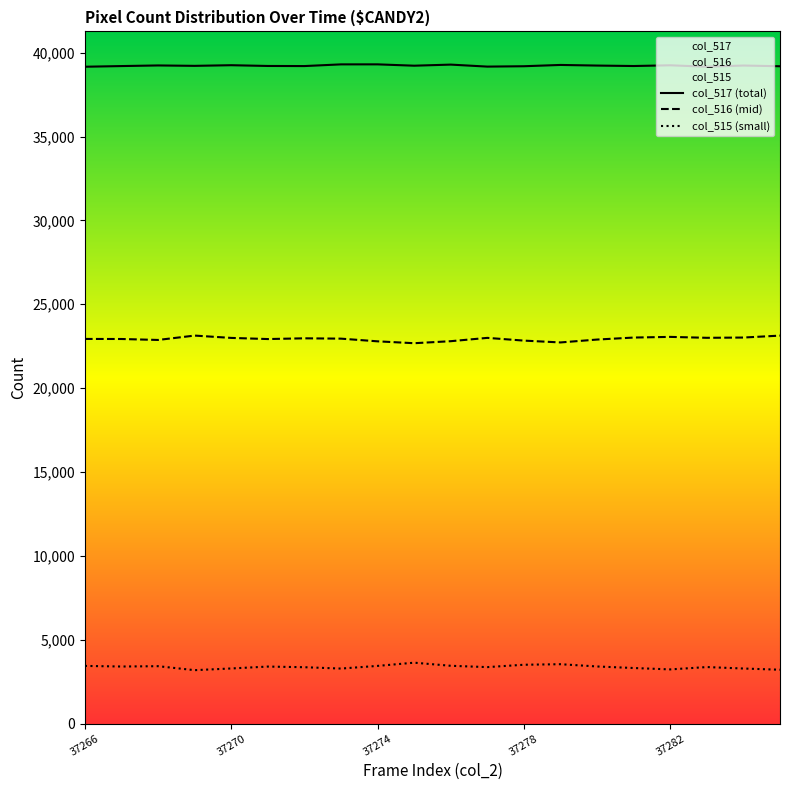

Which series has the largest total across all categories?

col_517 (total)